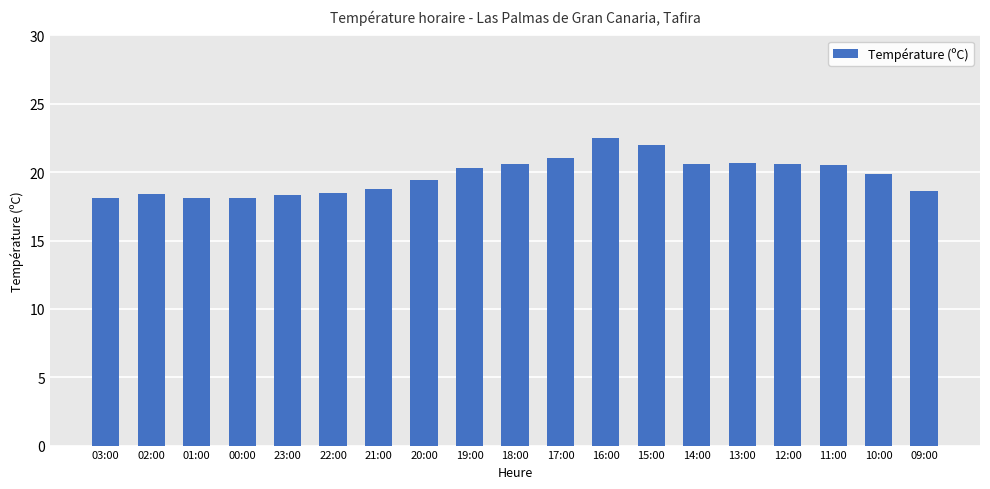

What is the smallest value displayed?

18.1